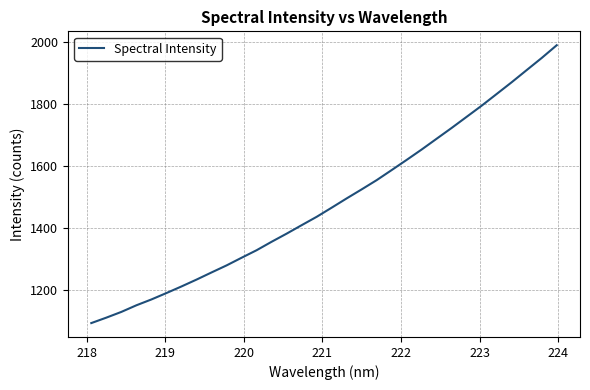

What is the difference between the maximum and minimum values?

895.0